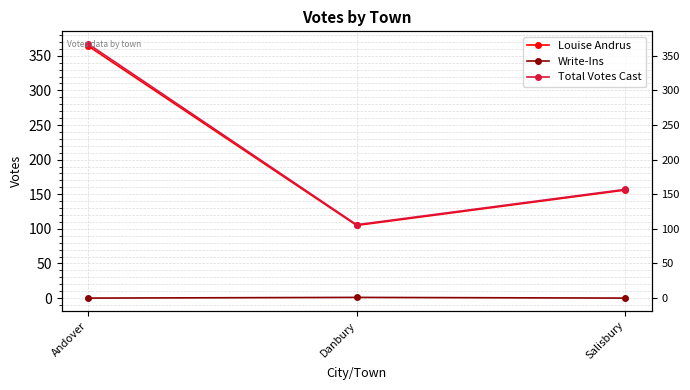

The value of Write-Ins at Salisbury is 0. True or false?

False